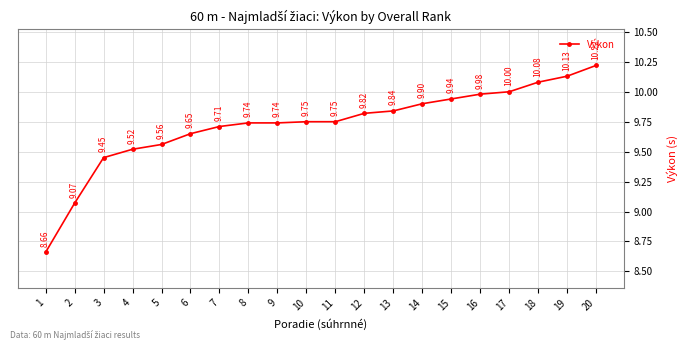

The chart shows a value of 14.8 at 14. True or false?

False